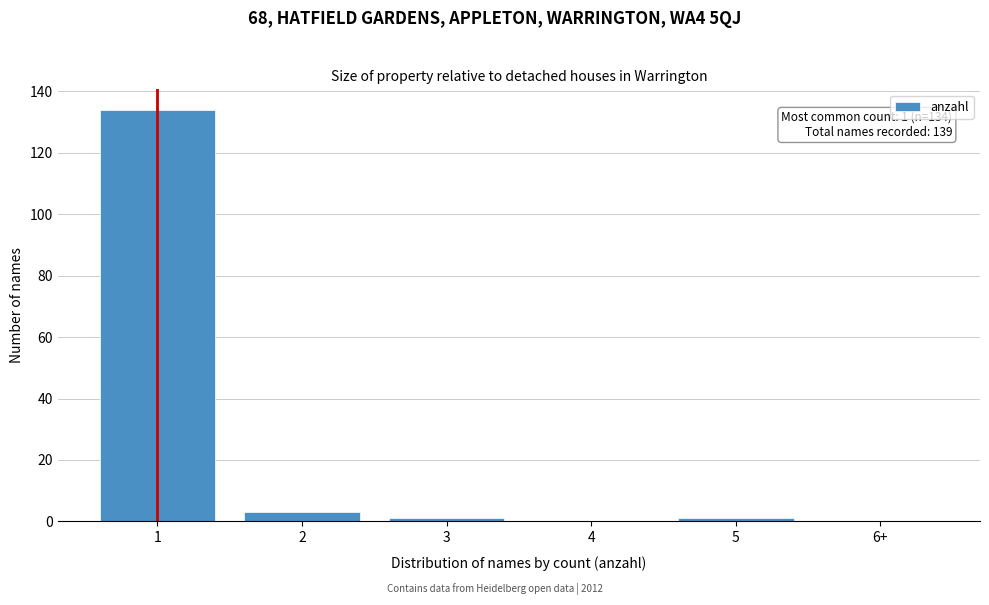

Reading right to left, transcribe all the data shown in this chart.

6+=0	5=1	4=0	3=1	2=3	1=134